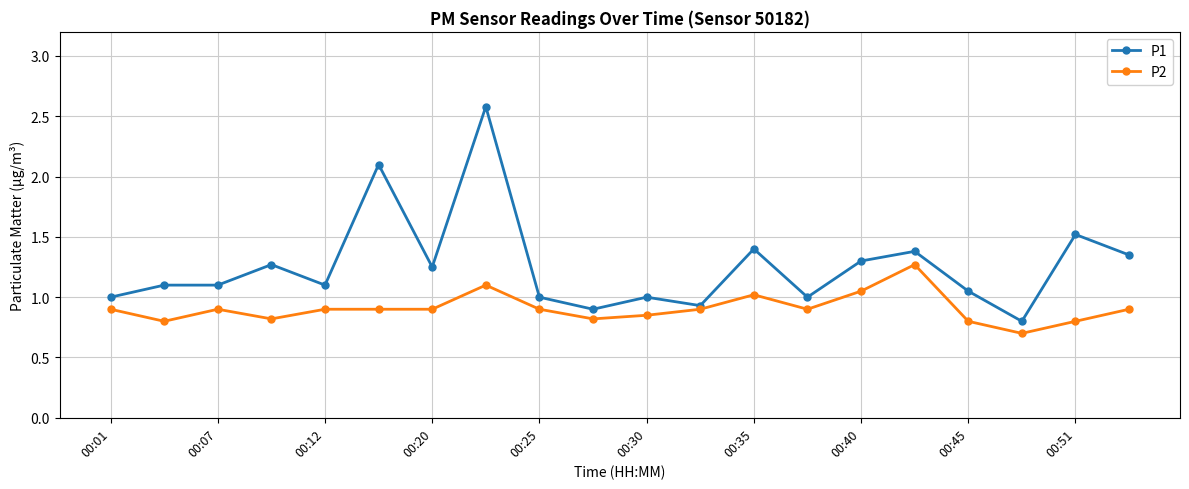

What is the value of the P2 point at the 1st from the left?

0.9